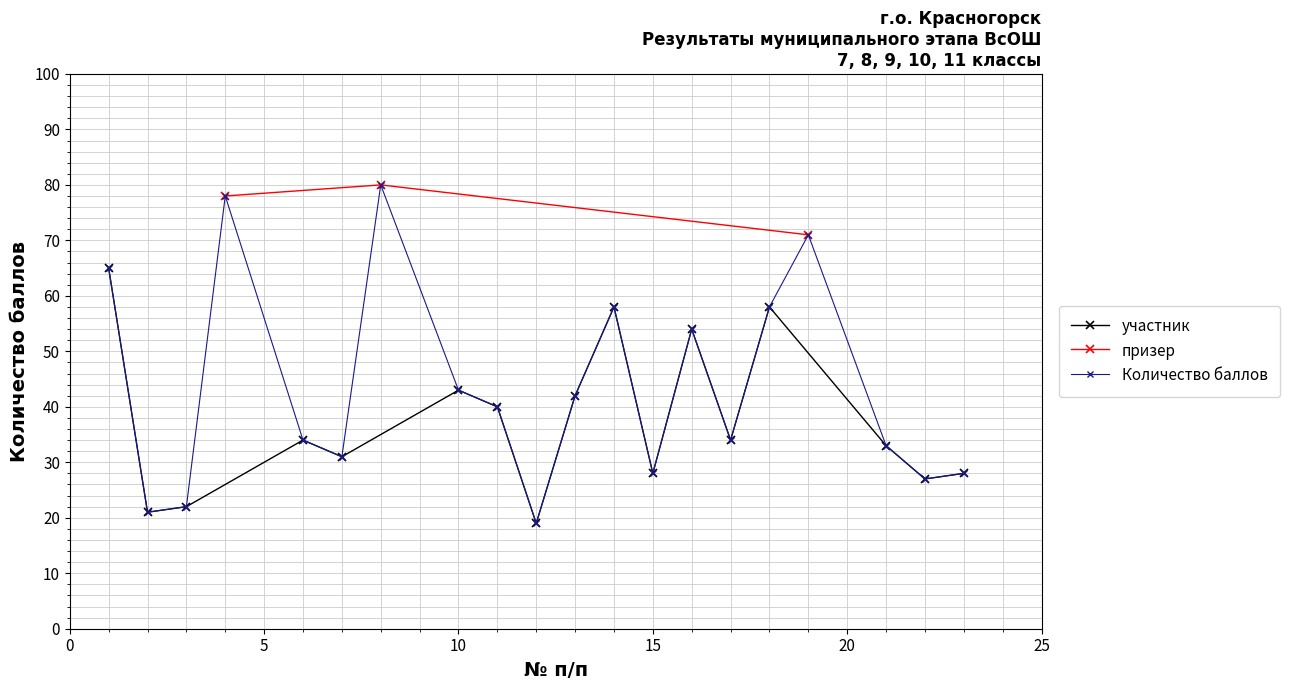

At how many categories does at least one series exceed 5?

20